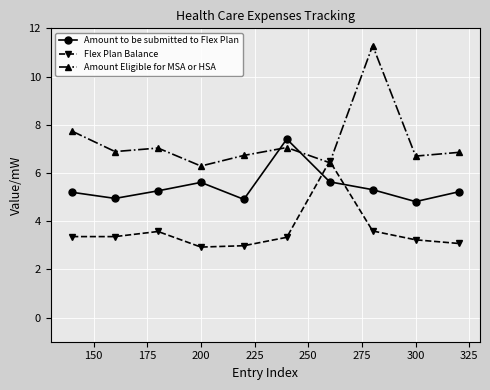

Which series has the largest total across all categories?

Amount Eligible for MSA or HSA